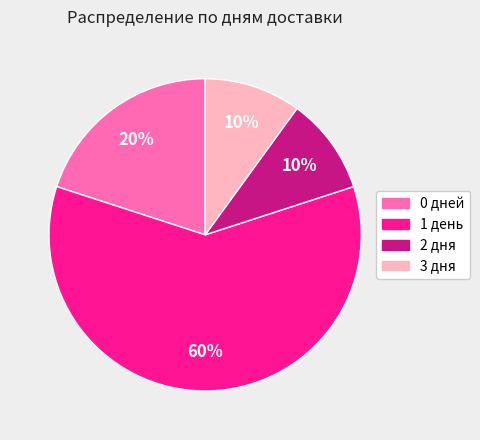

To the nearest percent, what portion does 3 дня represent?

10%